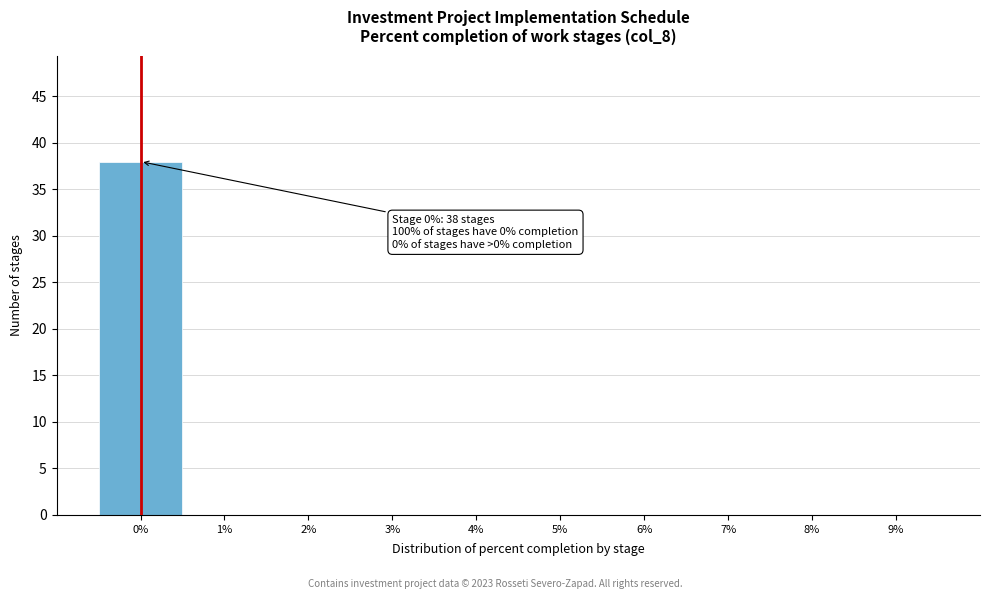

Which range on the x-axis has the tallest bar?

-0.5 to 0.5